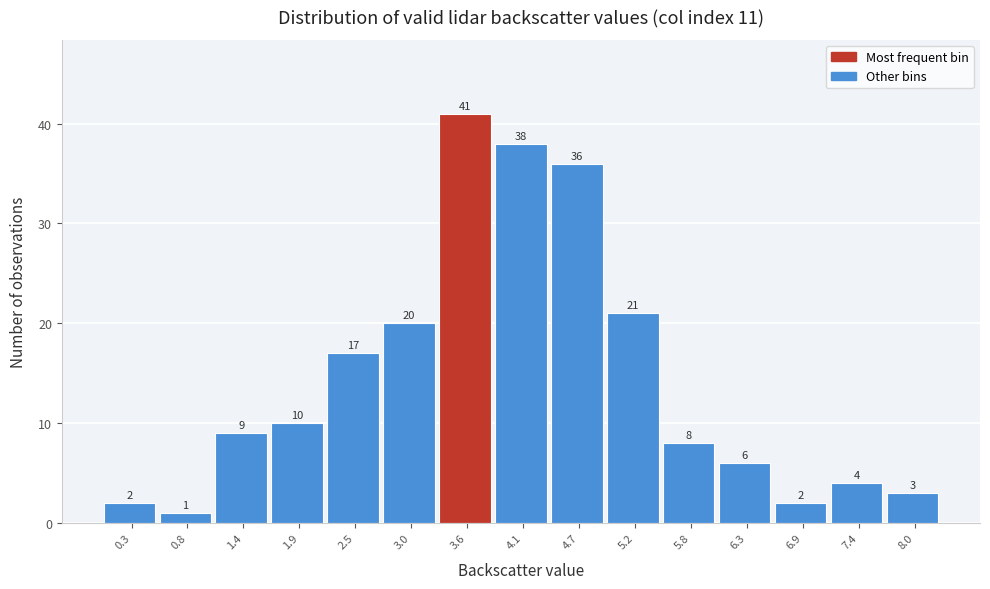

Reading left to right, extract all data points from this chart.

2	1	9	10	17	20	41	38	36	21	8	6	2	4	3